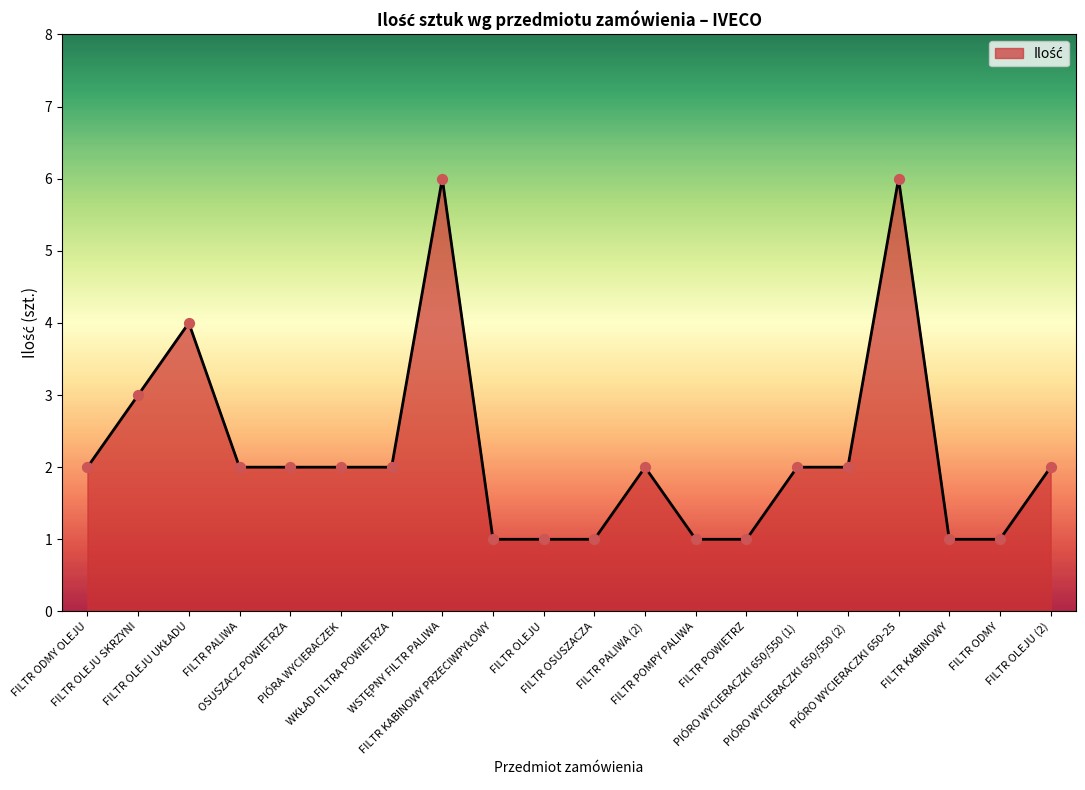

What is the greatest value displayed?

6